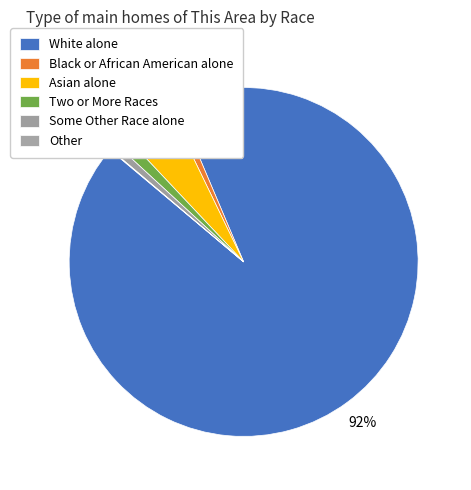

What is the largest slice in the pie chart?

White alone